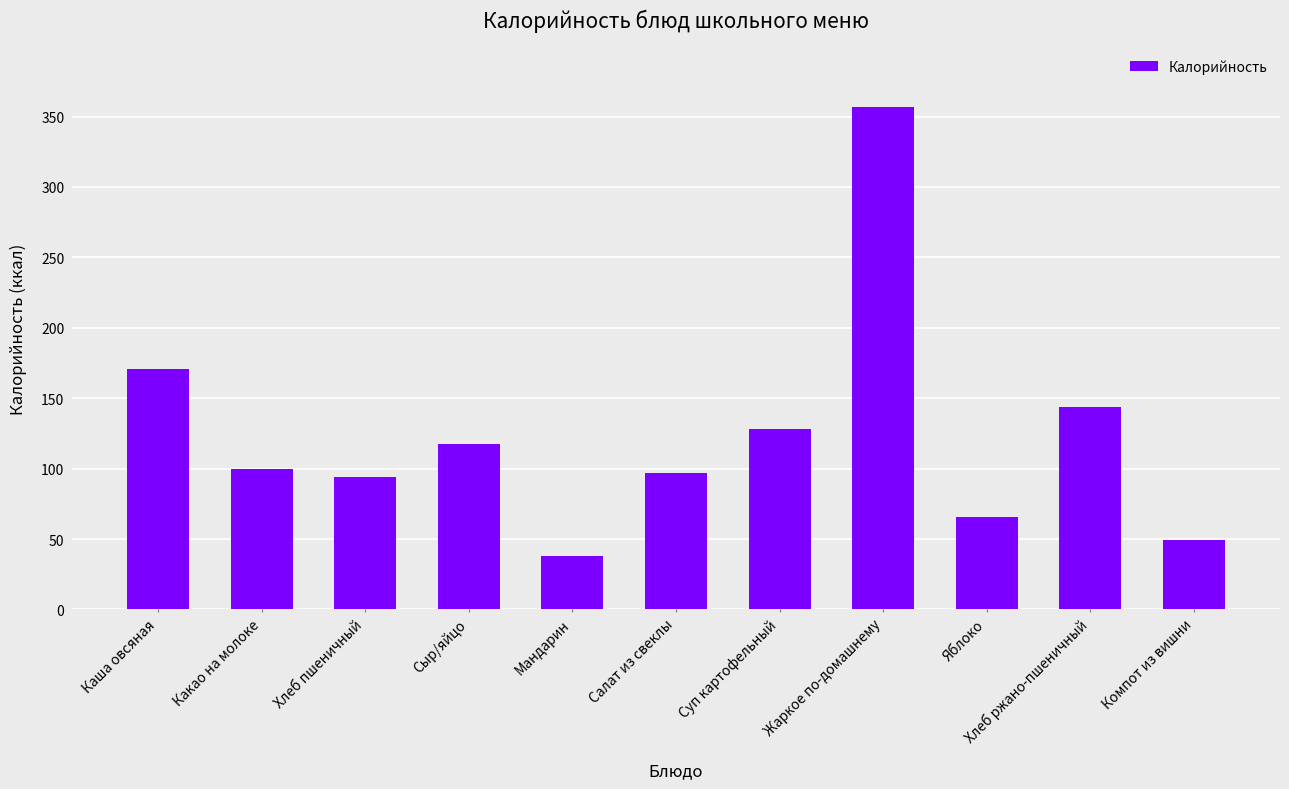

At which label does the data first exceed 100?

Каша овсяная